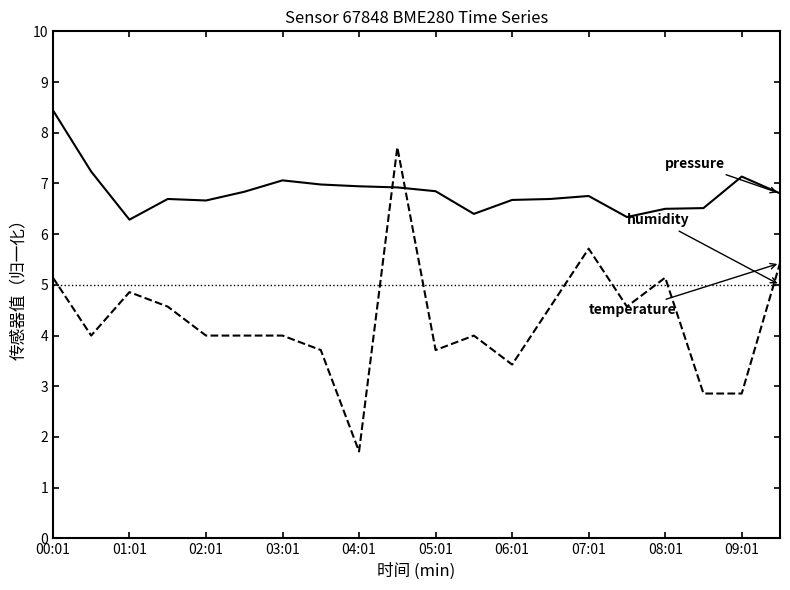

What is the maximum value shown in the chart?

8.4